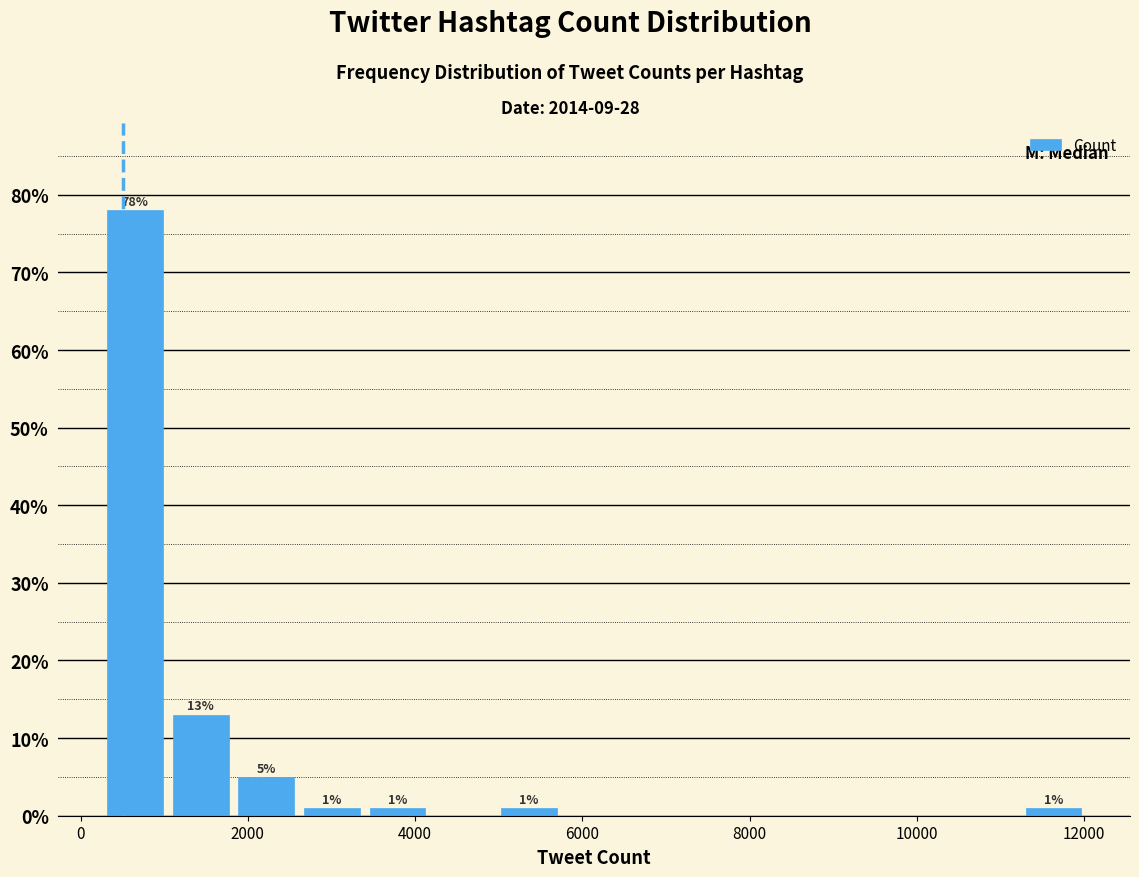

Around what value on the x-axis is the tallest bar? Give the approximate position of its centre, as read against the axis.

600